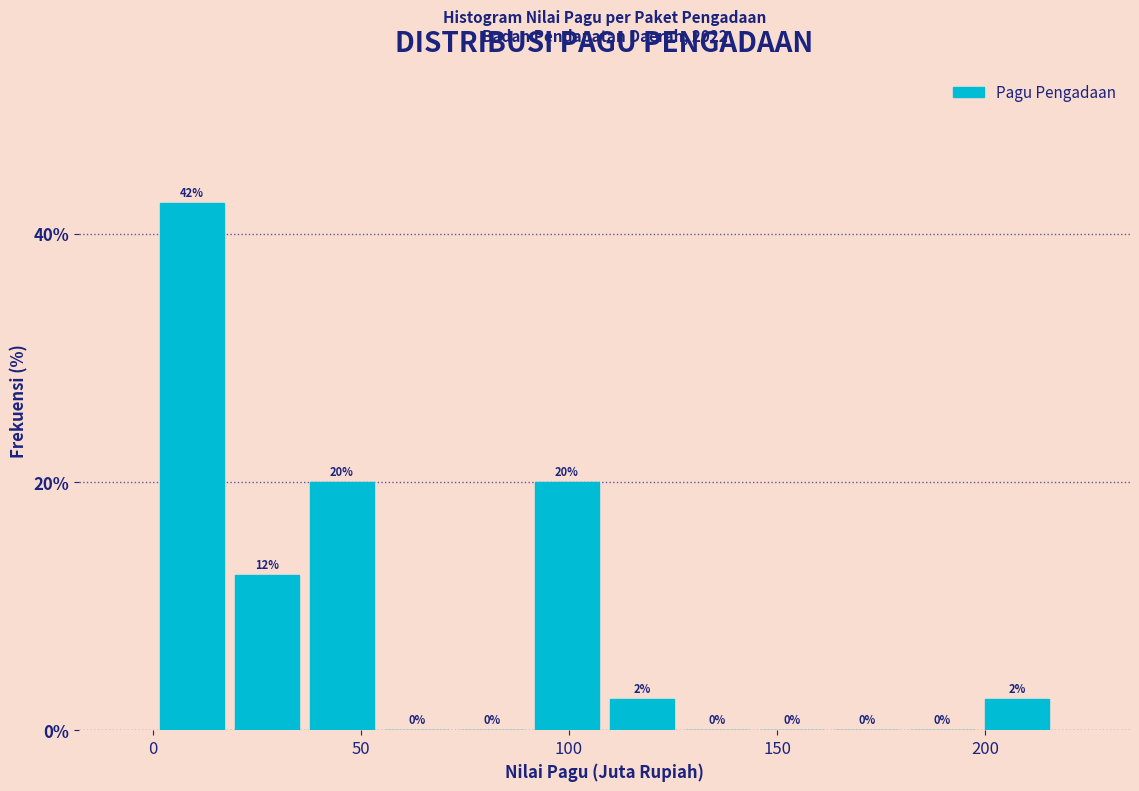

Around what value on the x-axis is the tallest bar? Give the approximate position of its centre, as read against the axis.

10